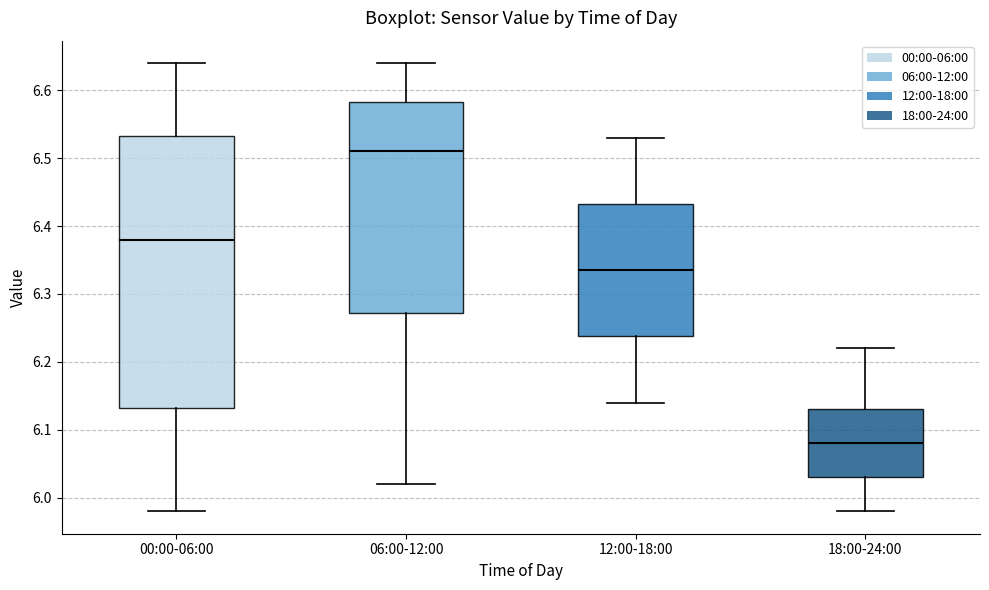

Reading left to right, read every box against the y-axis: the position of its median line, the range the box covers, and the ends of its whiskers. The values are not printed on the chart, so give them approximately, as read against the axis.

00:00-06:00: median 6.38, box 6.13 to 6.53, whiskers 5.98 to 6.64
06:00-12:00: median 6.51, box 6.27 to 6.58, whiskers 6.02 to 6.64
12:00-18:00: median 6.34, box 6.24 to 6.43, whiskers 6.14 to 6.53
18:00-24:00: median 6.08, box 6.03 to 6.13, whiskers 5.98 to 6.22